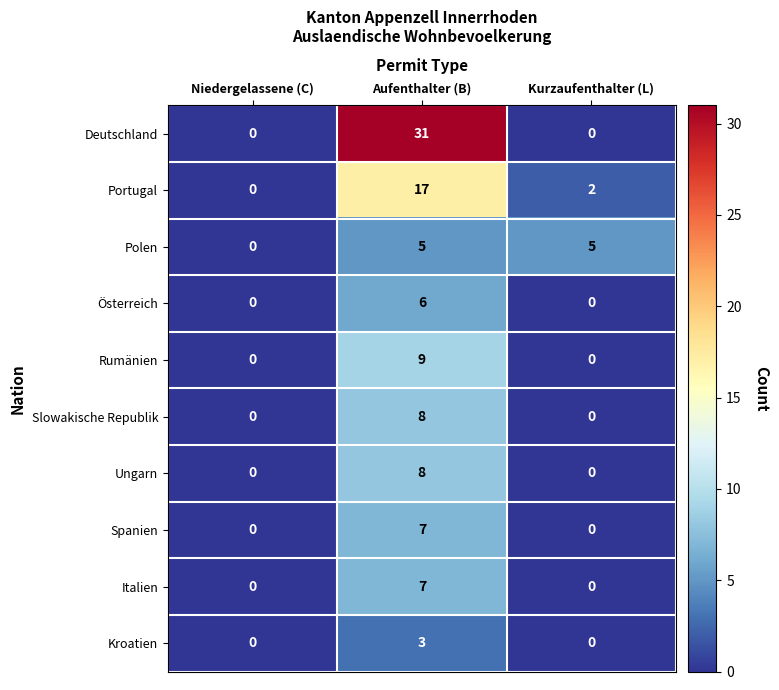

Which series has the widest spread of values?

Deutschland